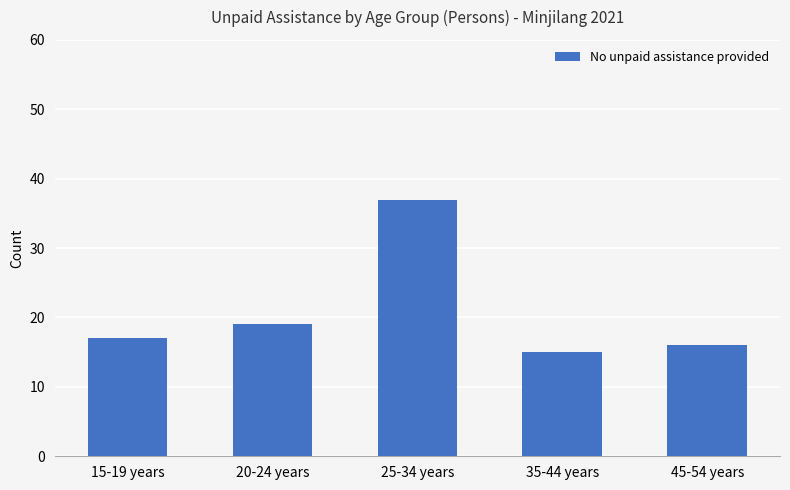

How many categories are shown in the chart?

5